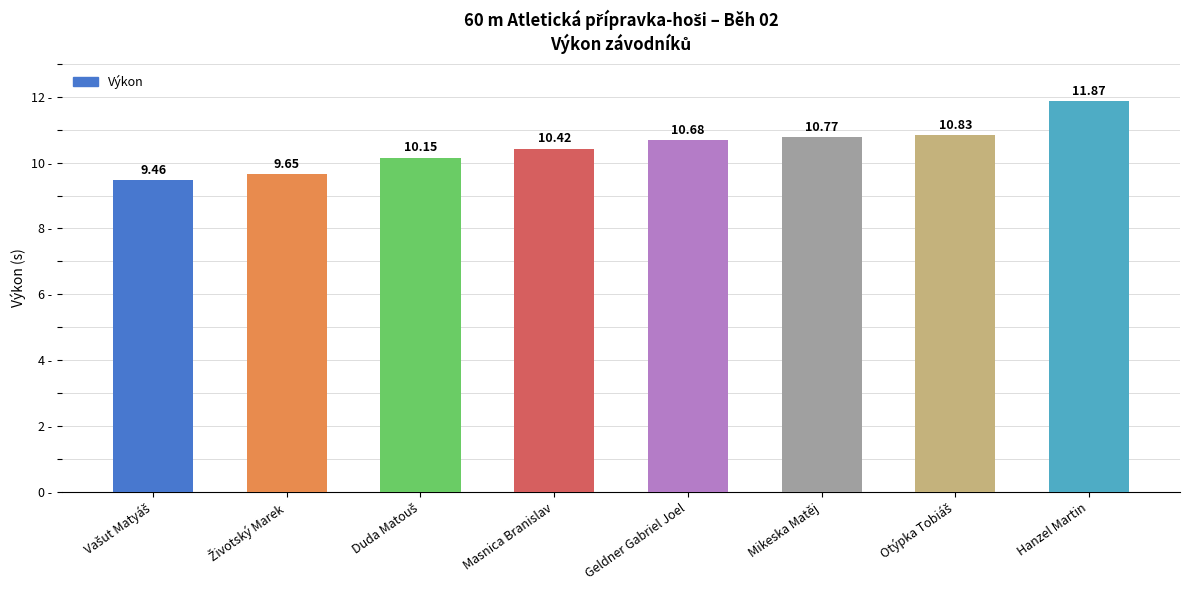

What is the label of the 6th bar from the left?

Mikeska Matěj